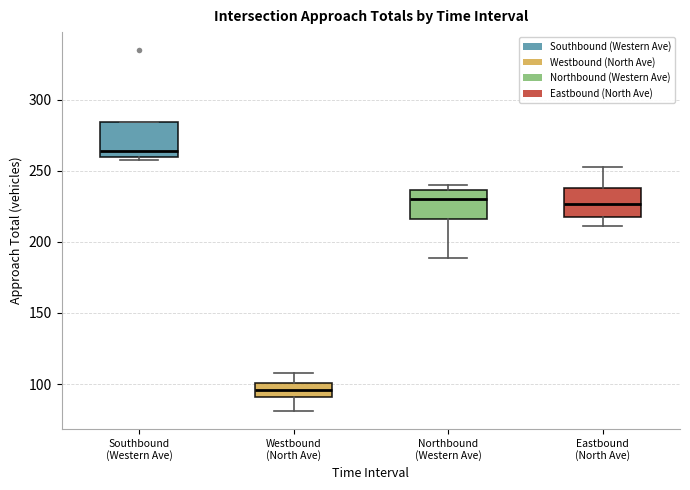

Reading left to right, read every box against the y-axis: the position of its median line, the range the box covers, and the ends of its whiskers. The values are not printed on the chart, so give them approximately, as read against the axis.

Southbound (Western Ave): median 265, box 260 to 285, whiskers 260 to 285
Westbound (North Ave): median 95, box 90 to 100, whiskers 80 to 110
Northbound (Western Ave): median 230, box 215 to 235, whiskers 190 to 240
Eastbound (North Ave): median 225, box 220 to 240, whiskers 210 to 255